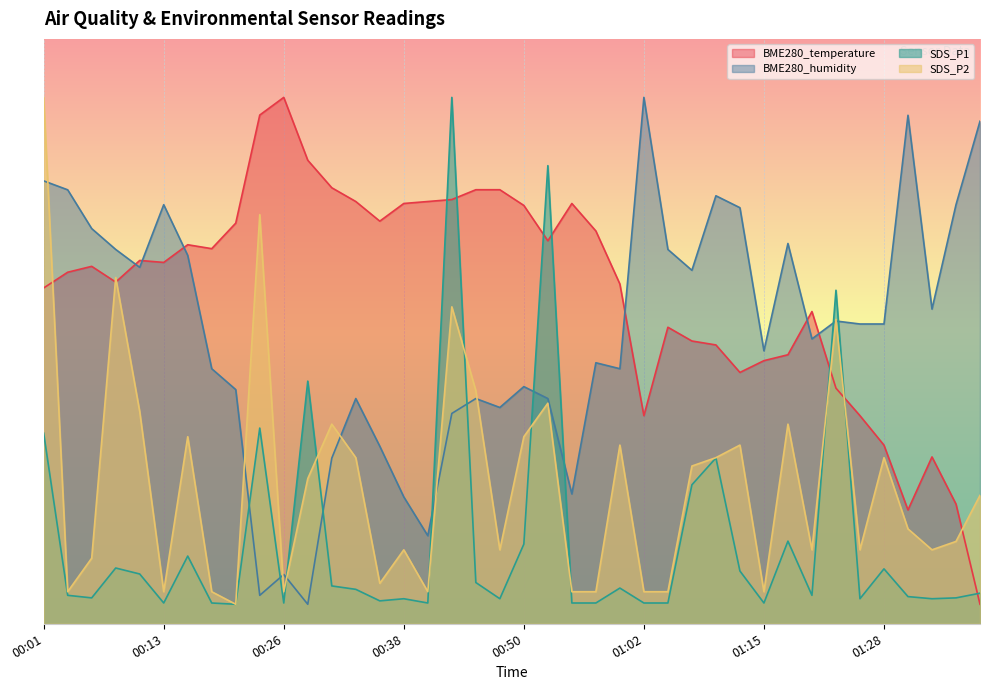

What is the spread (max minus min) of values at 01:00?

7.8